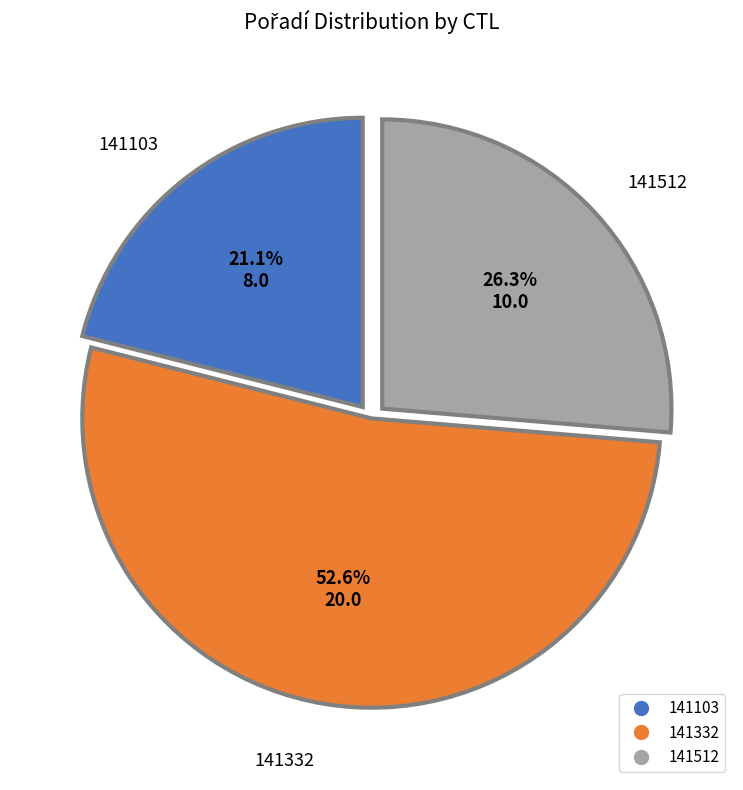

Between 141332 and 141512, which is larger?

141332